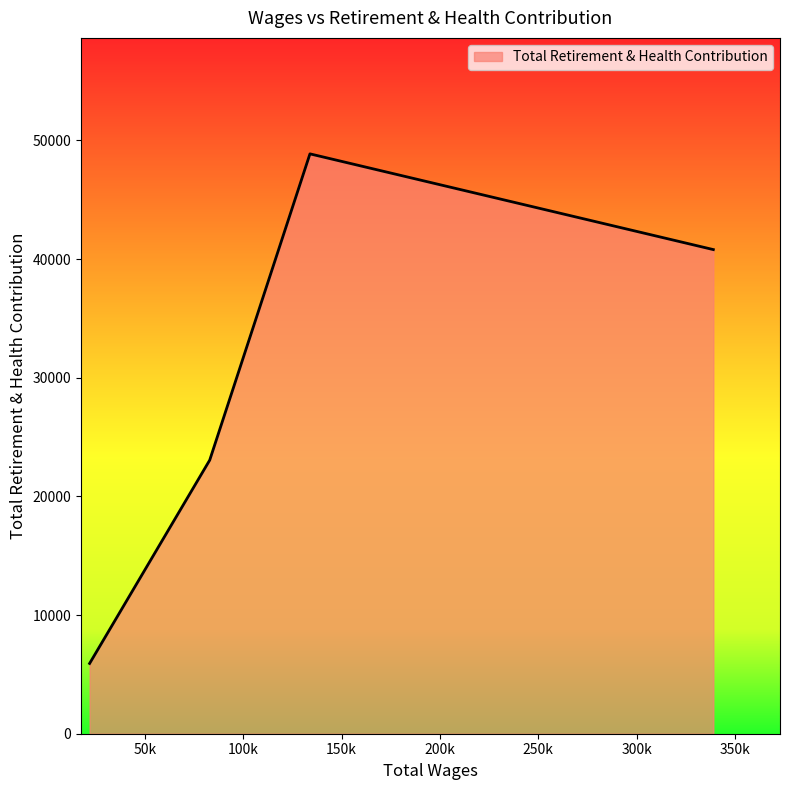

What is the greatest value displayed?

48865